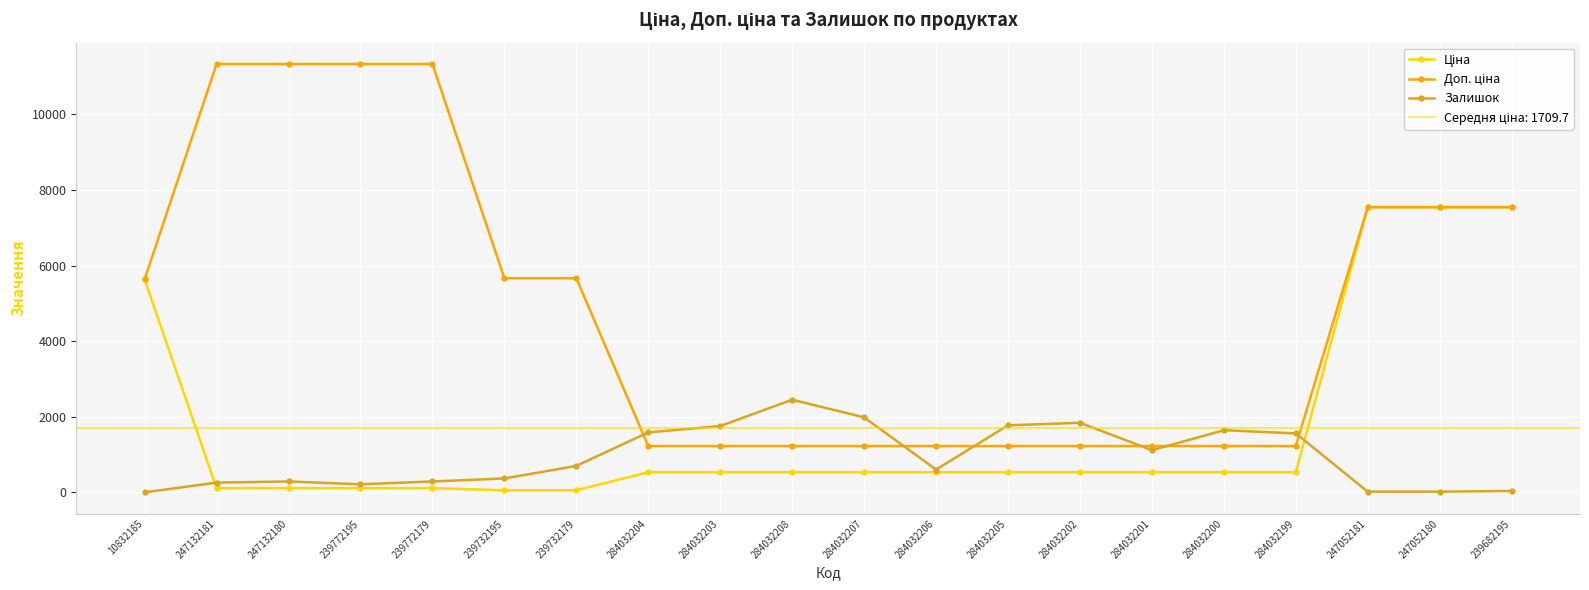

At how many categories does at least one series exceed 7025?

7